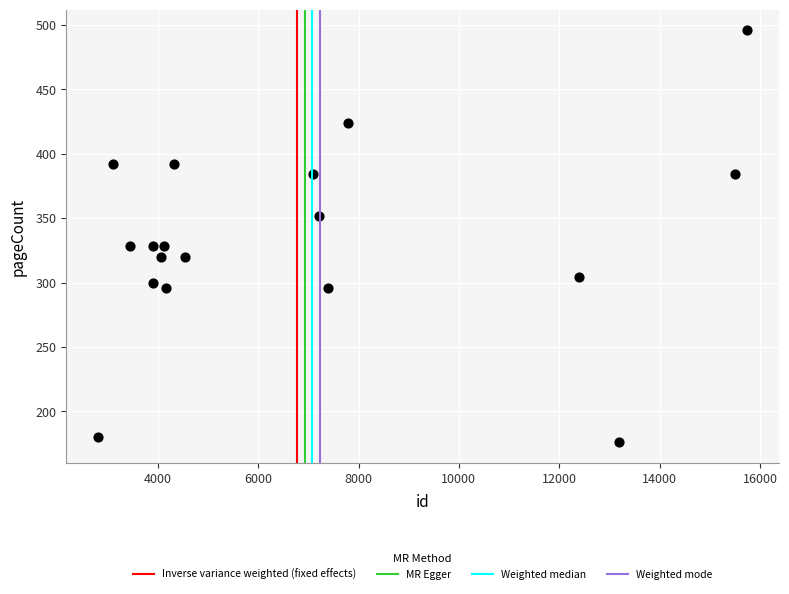

What is the range of Y values (max minus min)?

320